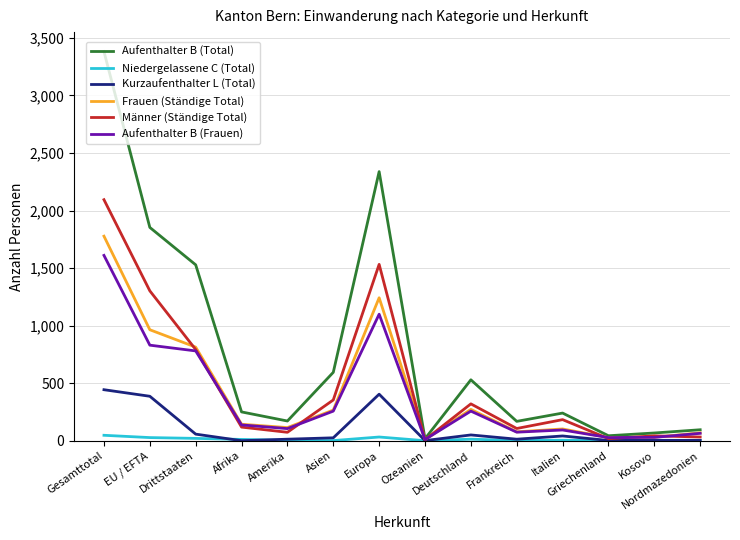

The value of Männer (Ständige Total) at Gesamttotal is 2094. True or false?

True